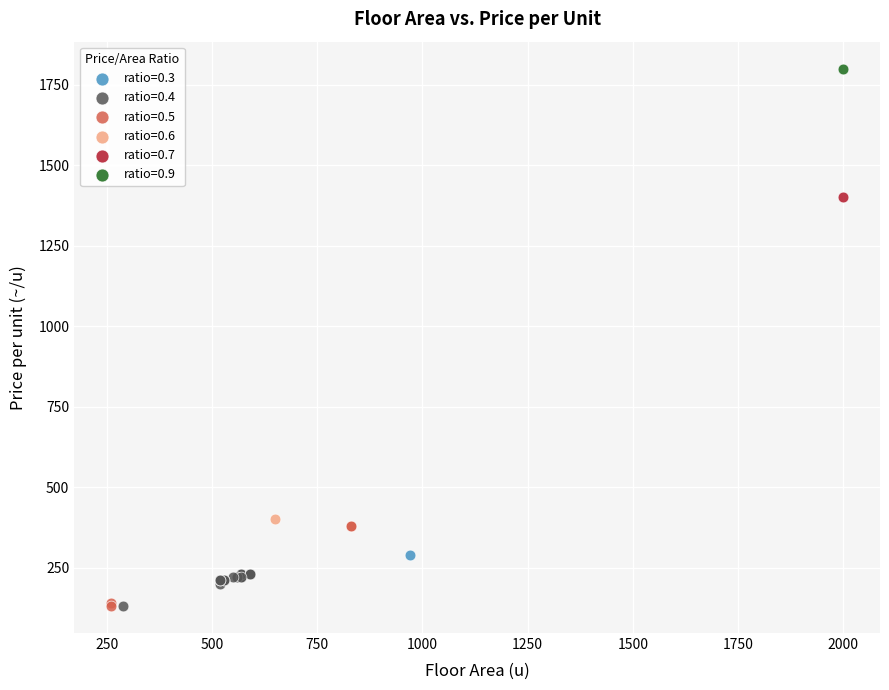

Which series reaches the maximum Y coordinate?

ratio=0.9